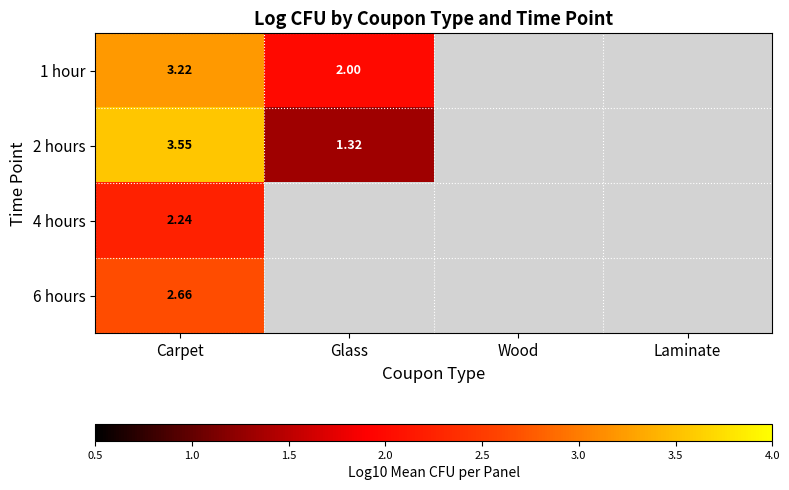

At which category does the chart reach its peak across all series?

Carpet